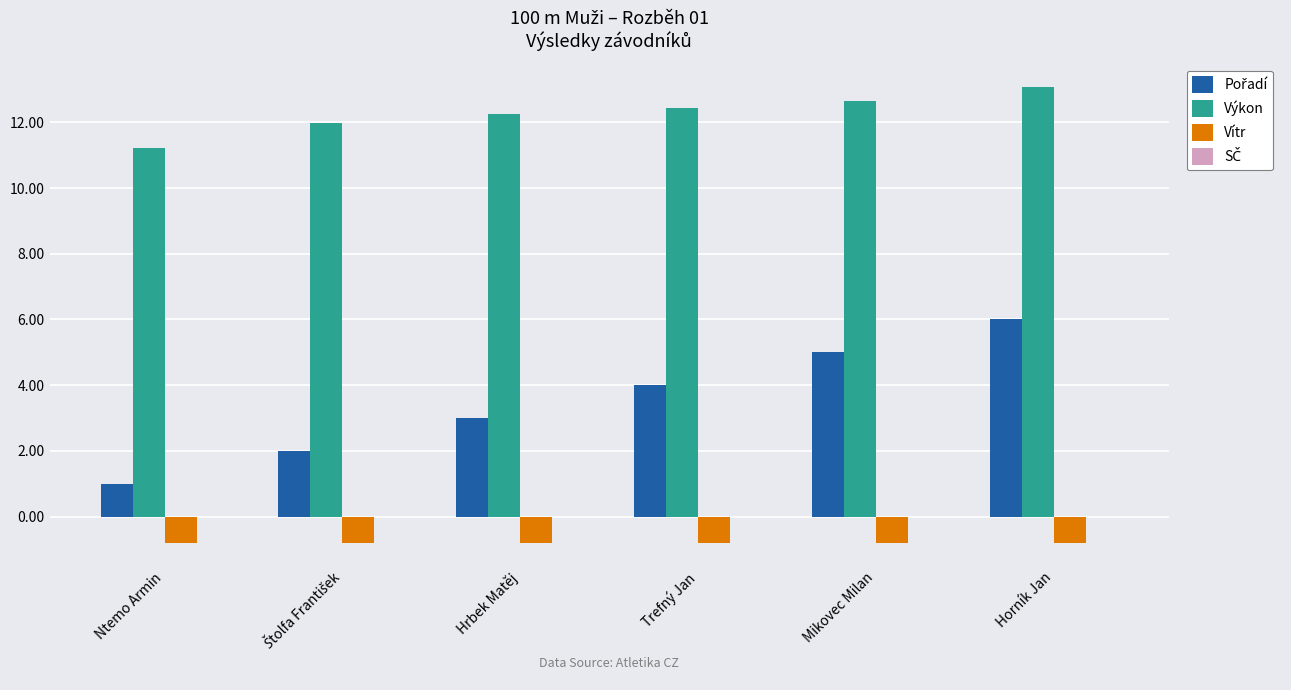

What is the difference between the highest and lowest values at Hrbek Matěj?

13.1